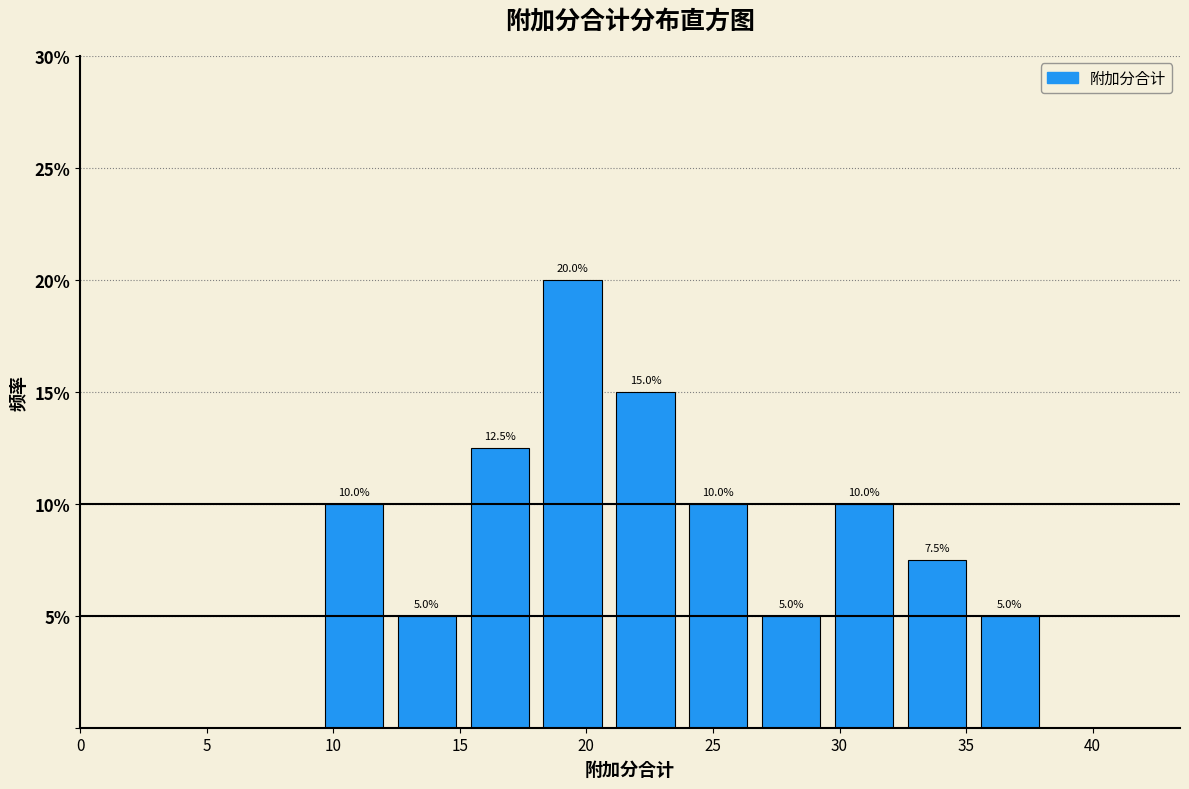

Which range on the x-axis has the tallest bar?

18.5 to 21.0